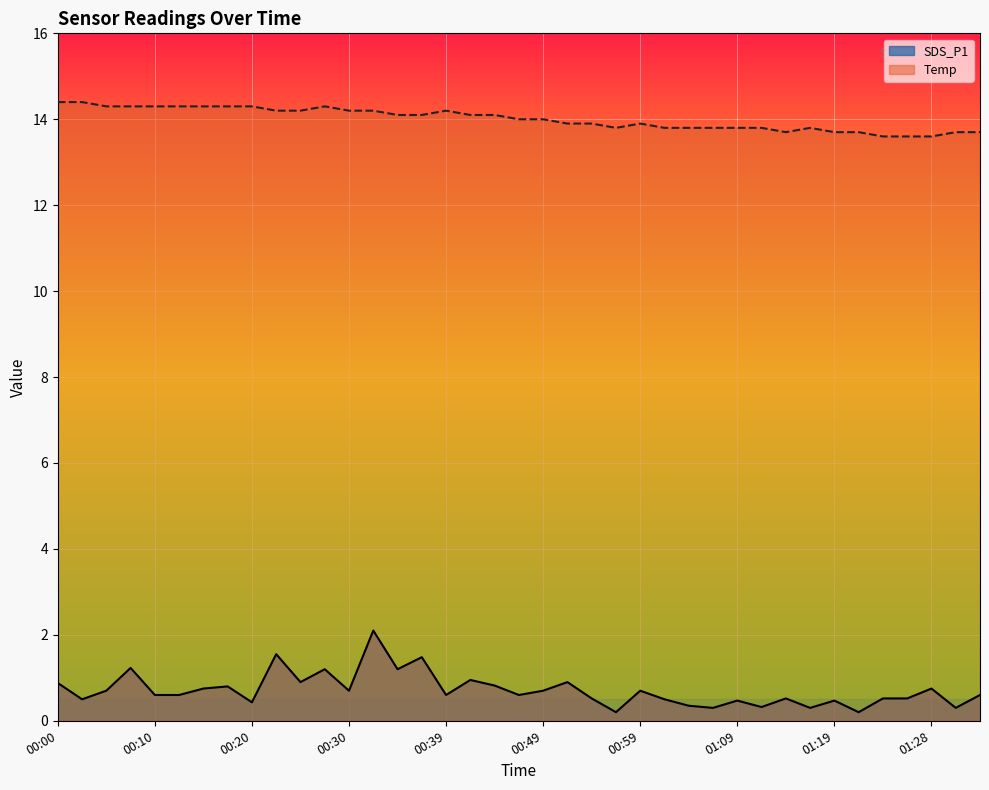

At how many categories does at least one series exceed 8?

39